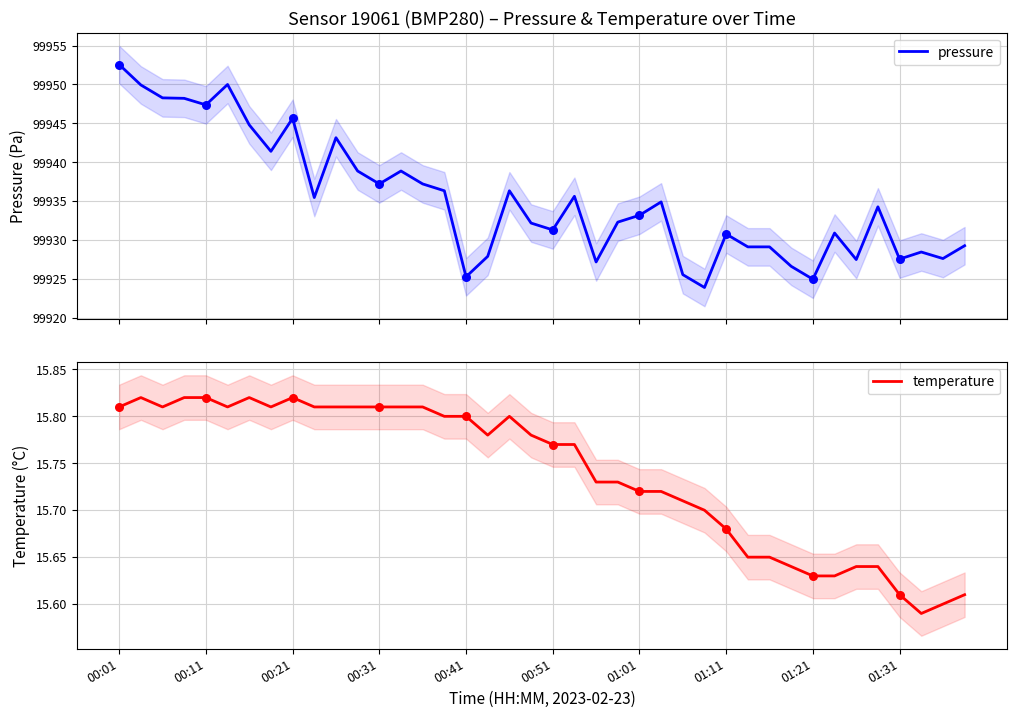

Which series has the largest total across all categories?

pressure